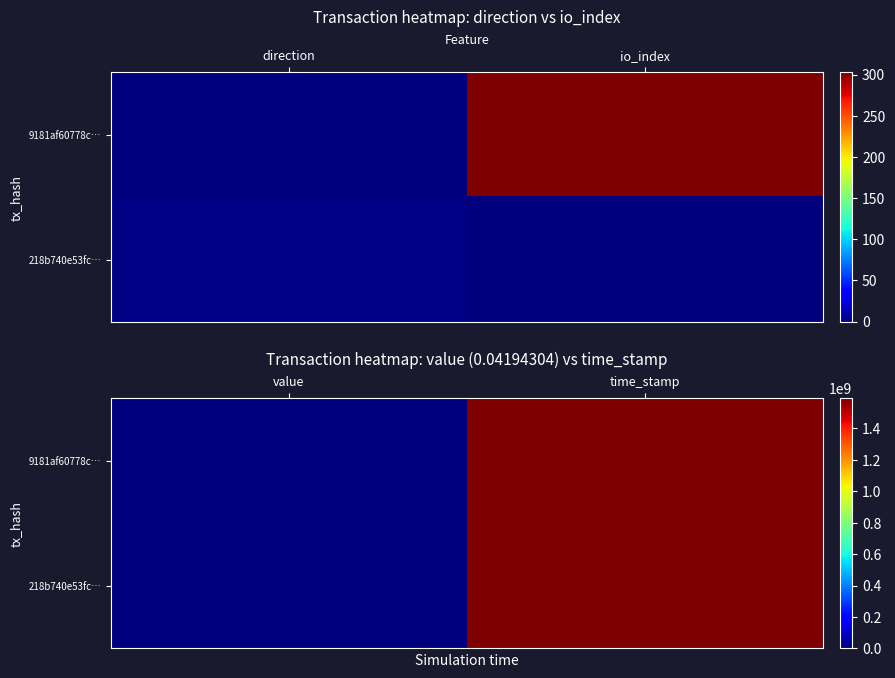

Rank the series by their maximum value, from lowest to highest.

218b740e53fc…, 9181af60778c…